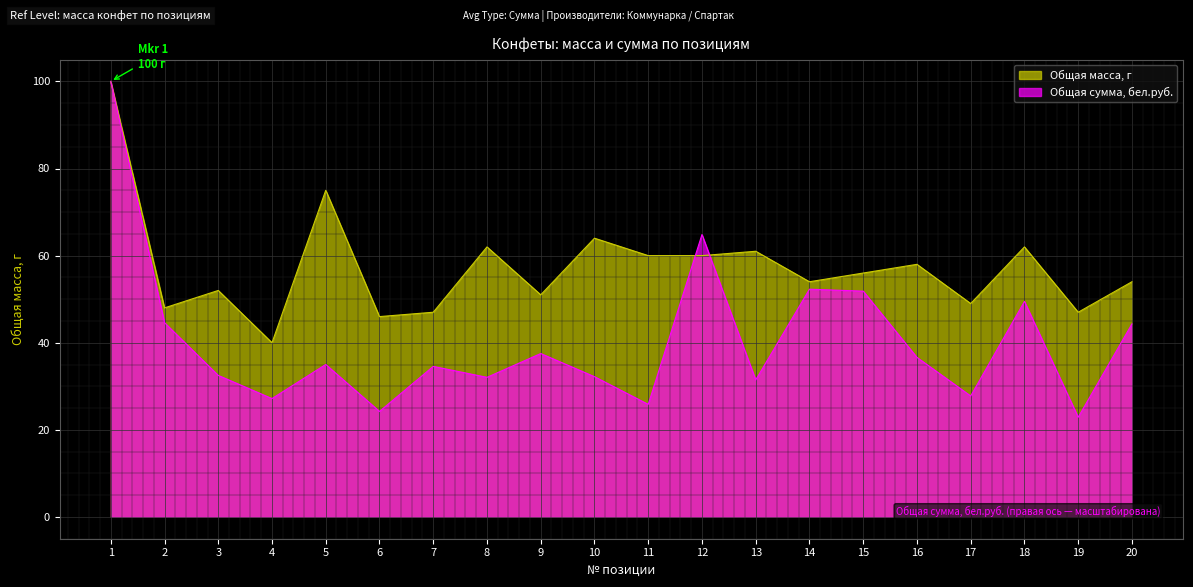

How many lines are shown in the chart?

2